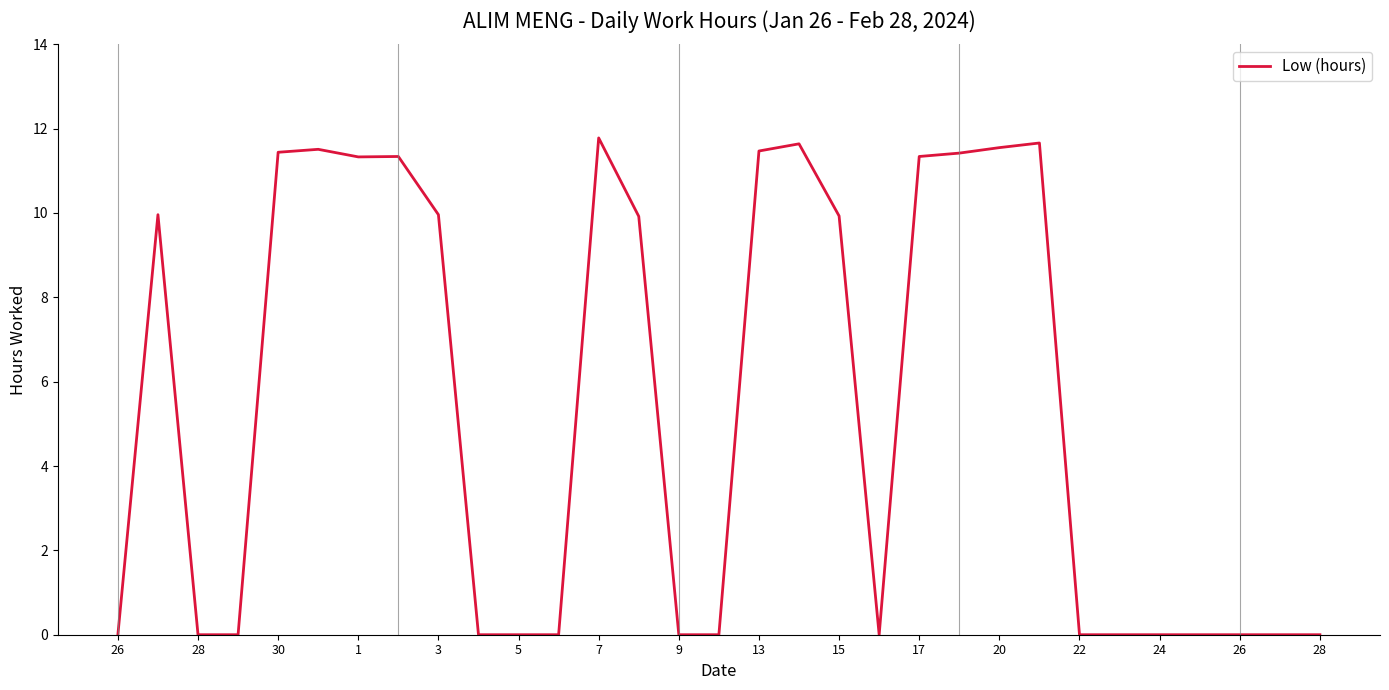

How many distinct data groups are displayed?

1